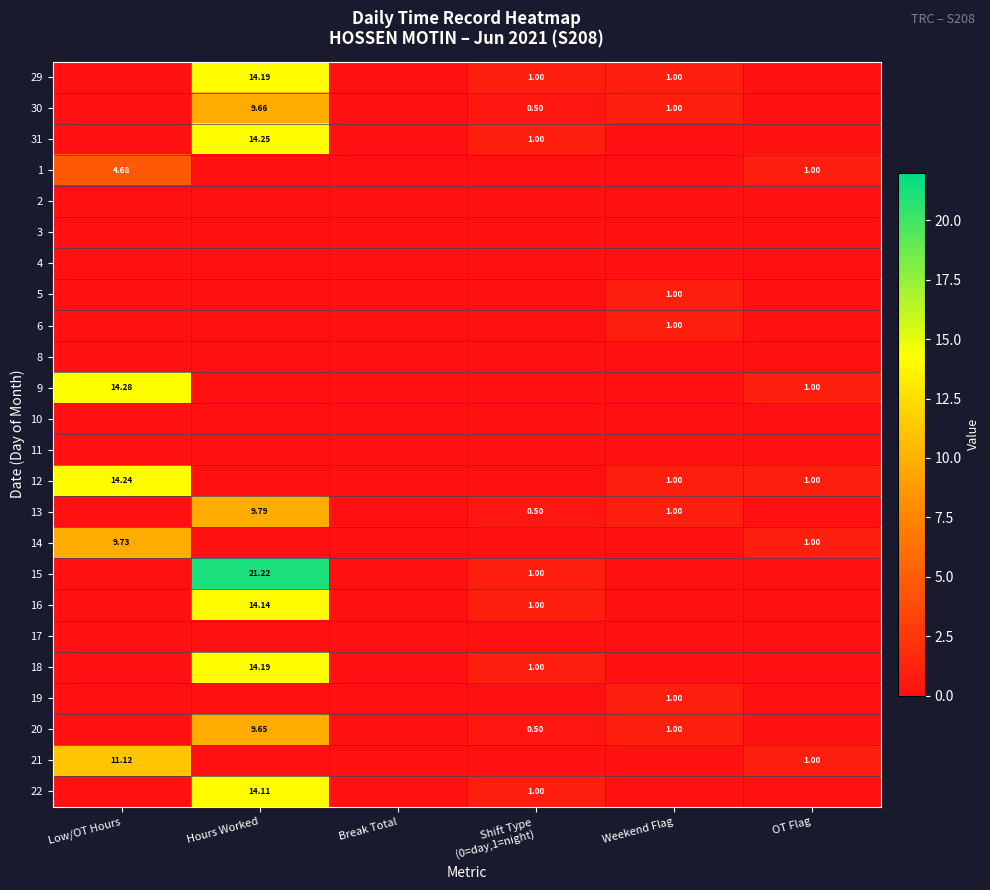

Rank the categories by 15 value from lowest to highest.

Low/OT Hours, Break Total, Weekend Flag, OT Flag, Shift Type (0=day,1=night), Hours Worked